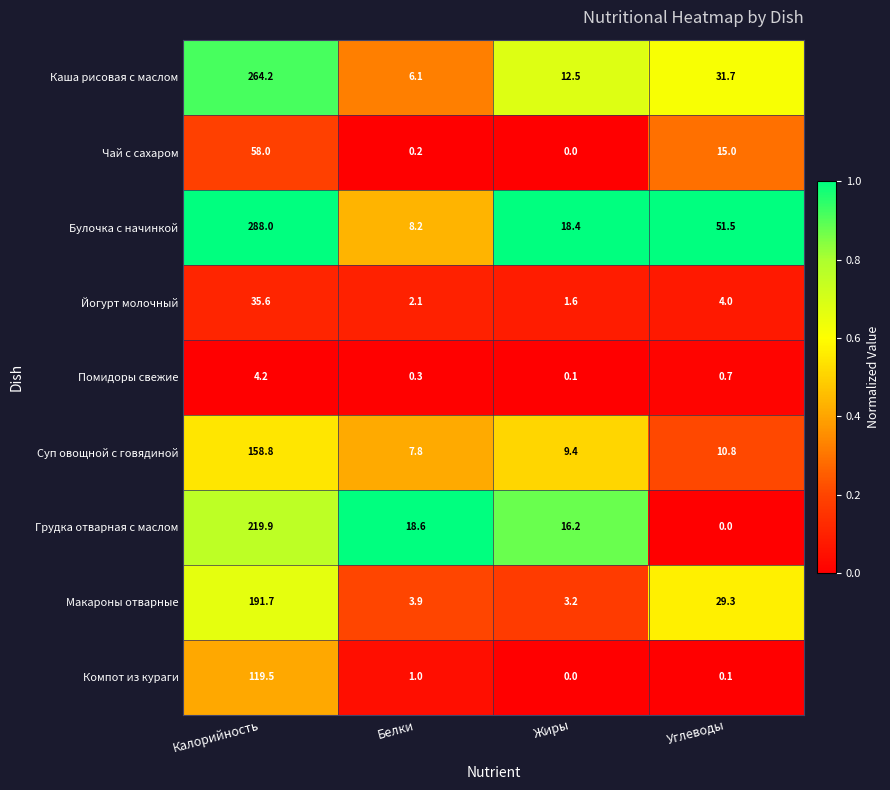

Which series has the largest total across all categories?

Булочка с начинкой